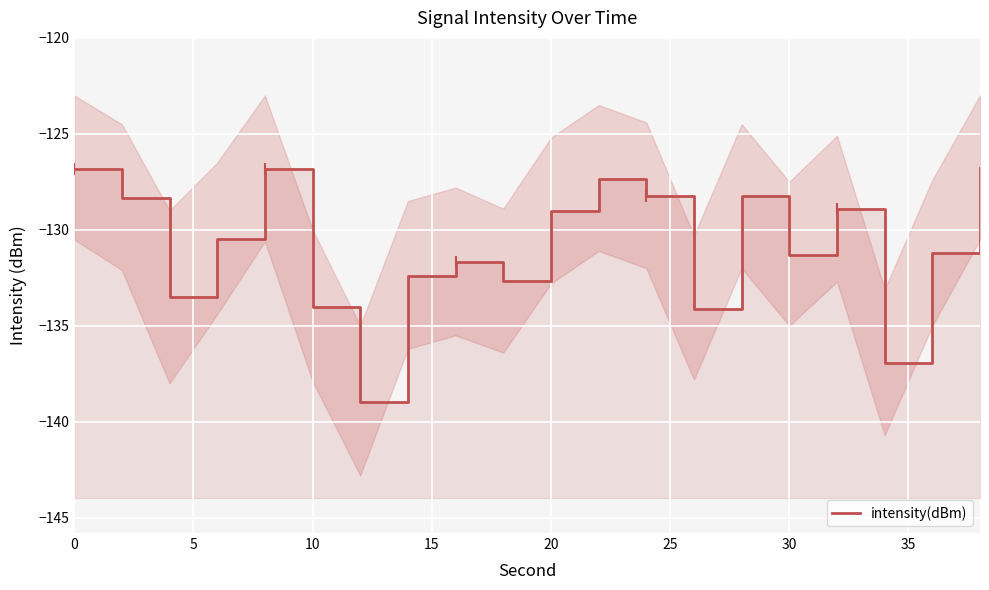

True or false: the data shows -38.3 at 16.

False